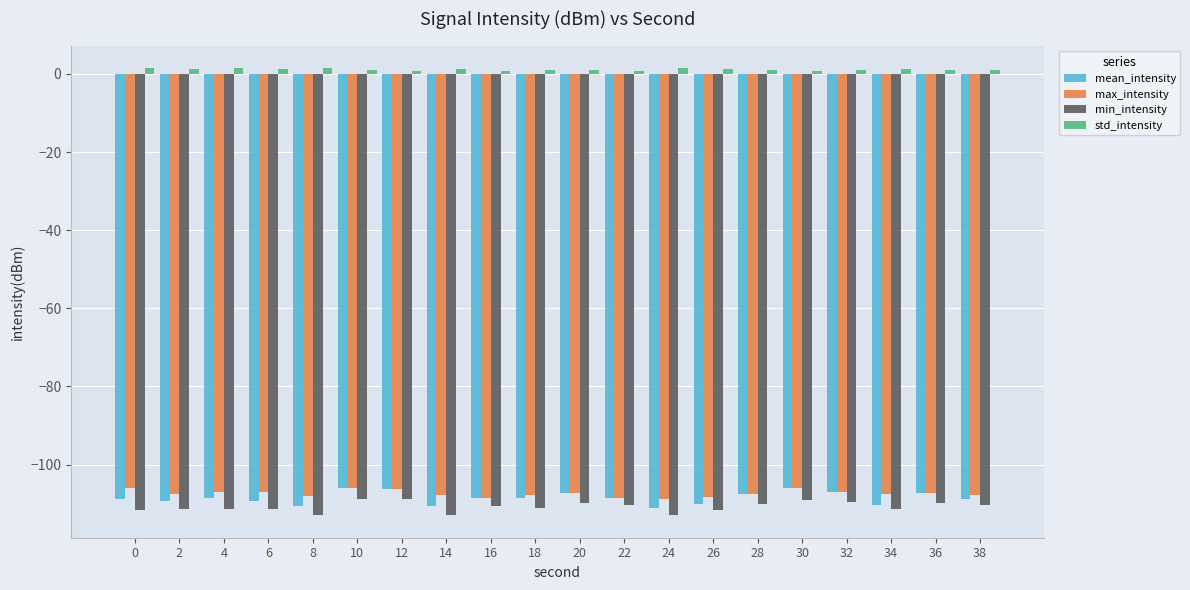

Which series has the widest spread of values?

mean_intensity